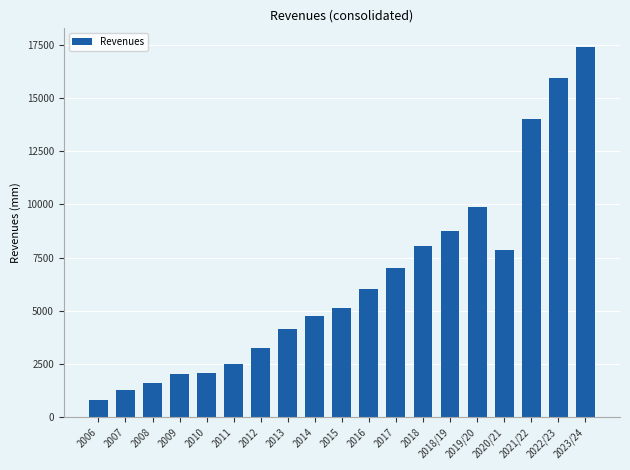

Is it true that the value at 2014 is 4769.3?

True